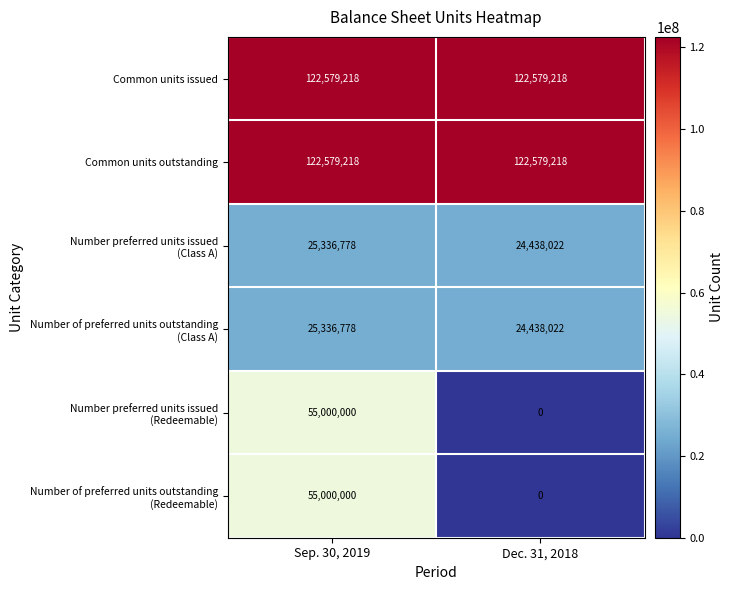

Which label corresponds to the smallest value in the chart?

Dec. 31, 2018